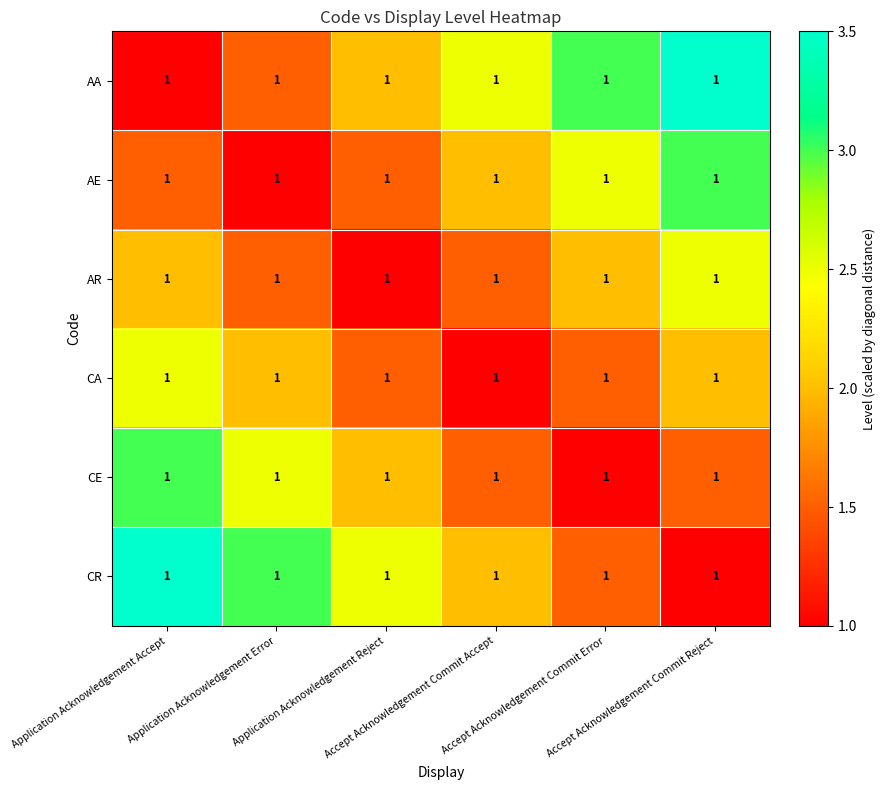

Rank the series at Application Acknowledgement Reject from lowest to highest value.

AR, AE, CA, AA, CE, CR